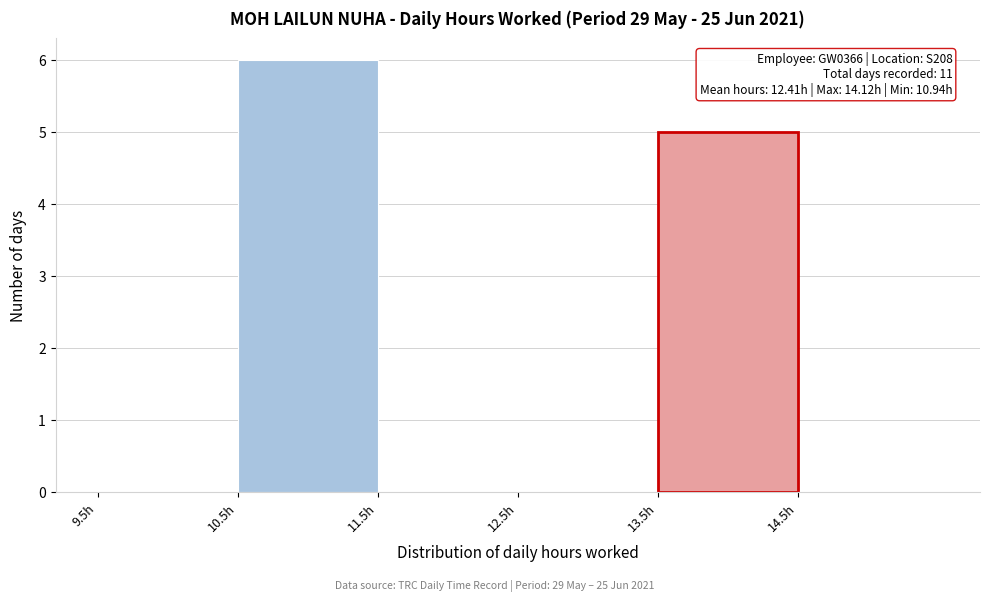

Over which range of the x-axis is the bar tallest?

10.5 to 11.5